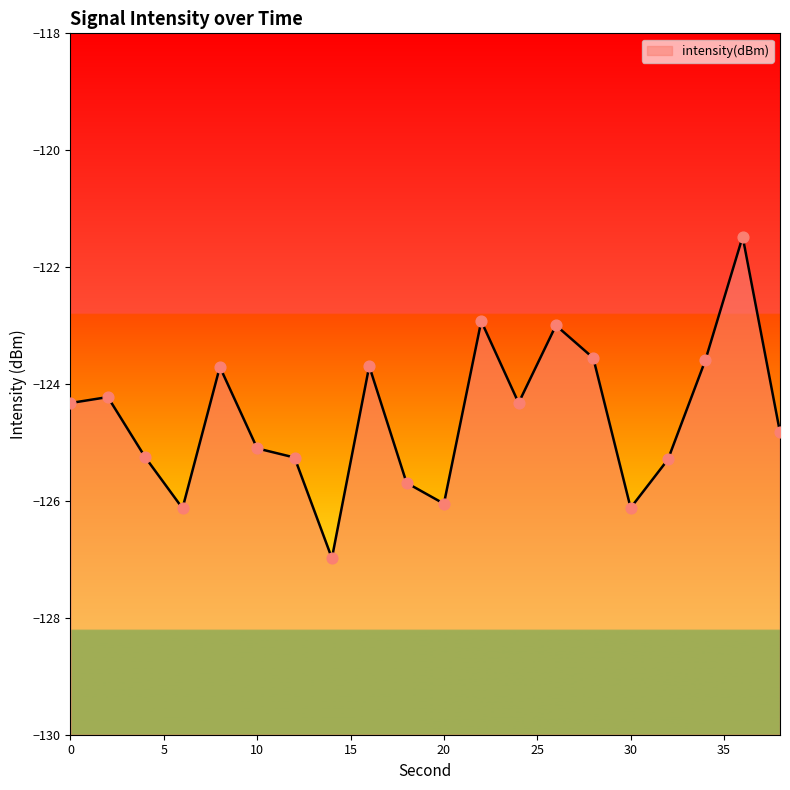

Between 30 and 38, which is larger?

38